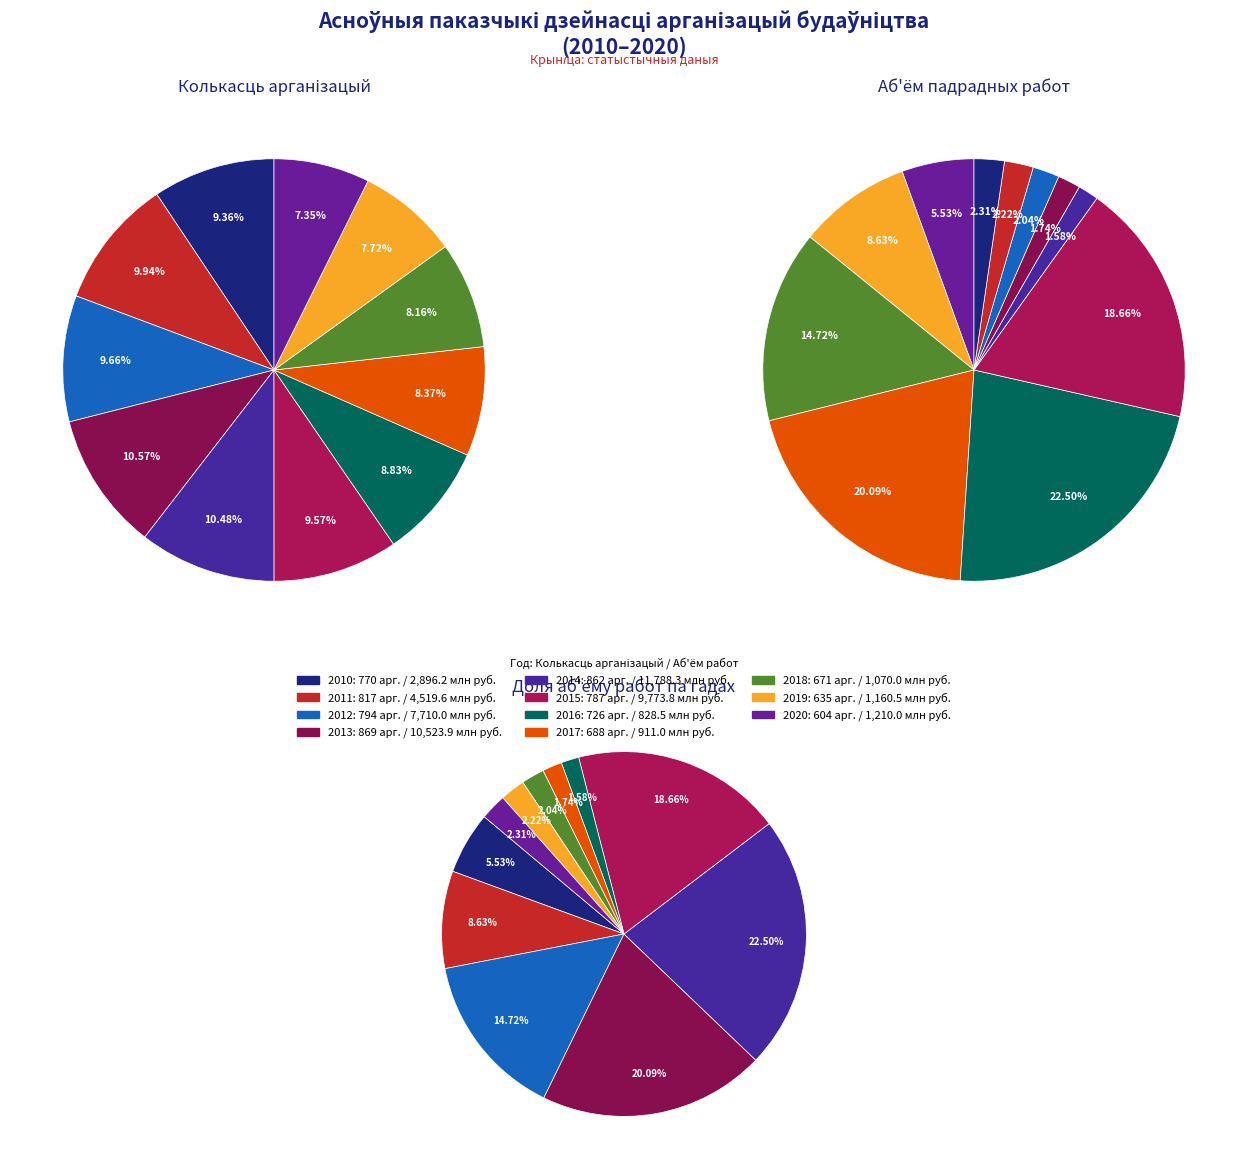

Count the number of slices in the pie.

11